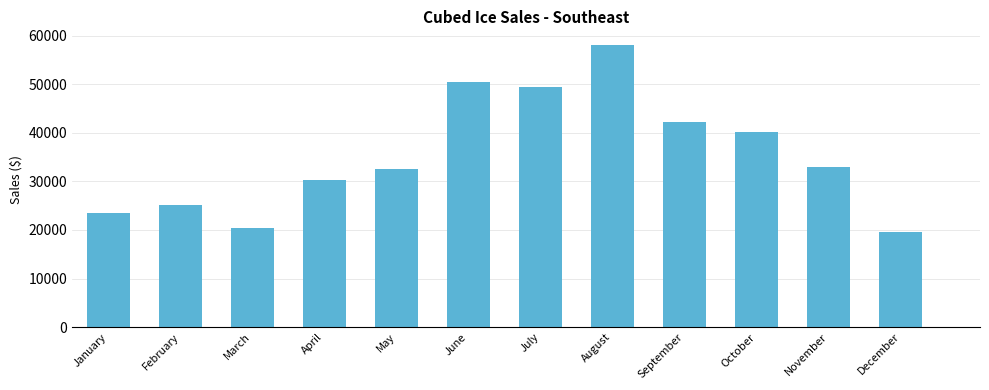

True or false: the data shows 11203 at April.

False